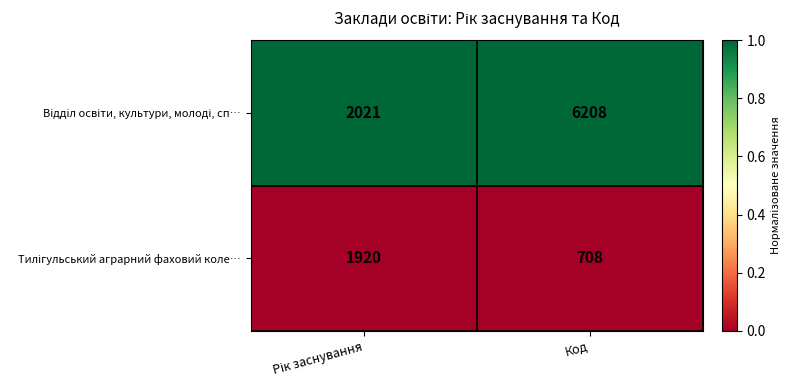

What is the greatest value displayed?

6208